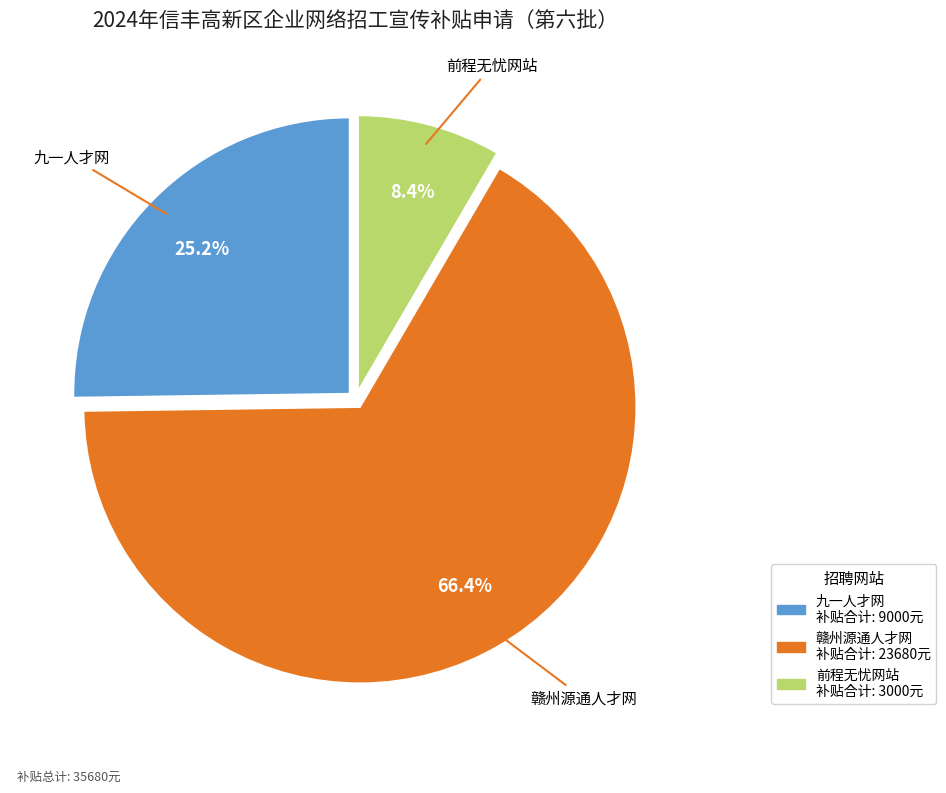

What is the smallest slice in the pie chart?

前程无忧网站